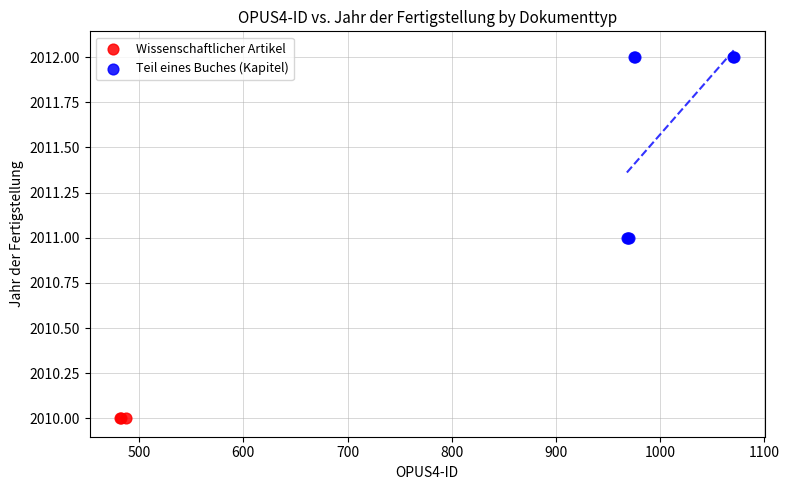

Which series reaches the maximum Y coordinate?

Teil eines Buches (Kapitel)